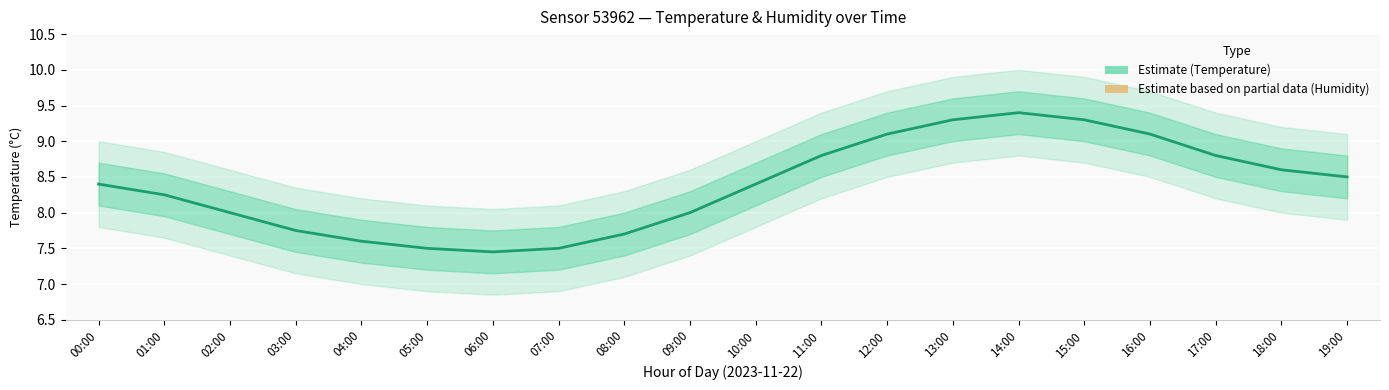

Reading left to right, list all the values displayed in this chart.

Temperature (°C): 8.4	8.2	8.0	7.8	7.6	7.5	7.5	7.5	7.7	8.0	8.4	8.8	9.1	9.3	9.4	9.3	9.1	8.8	8.6	8.5
Humidity (scaled): 0.6	0.5	0.4	0.3	0.2	0.1	0.1	0.1	0.2	0.4	0.5	0.7	0.8	0.9	0.9	0.9	0.8	0.6	0.5	0.5